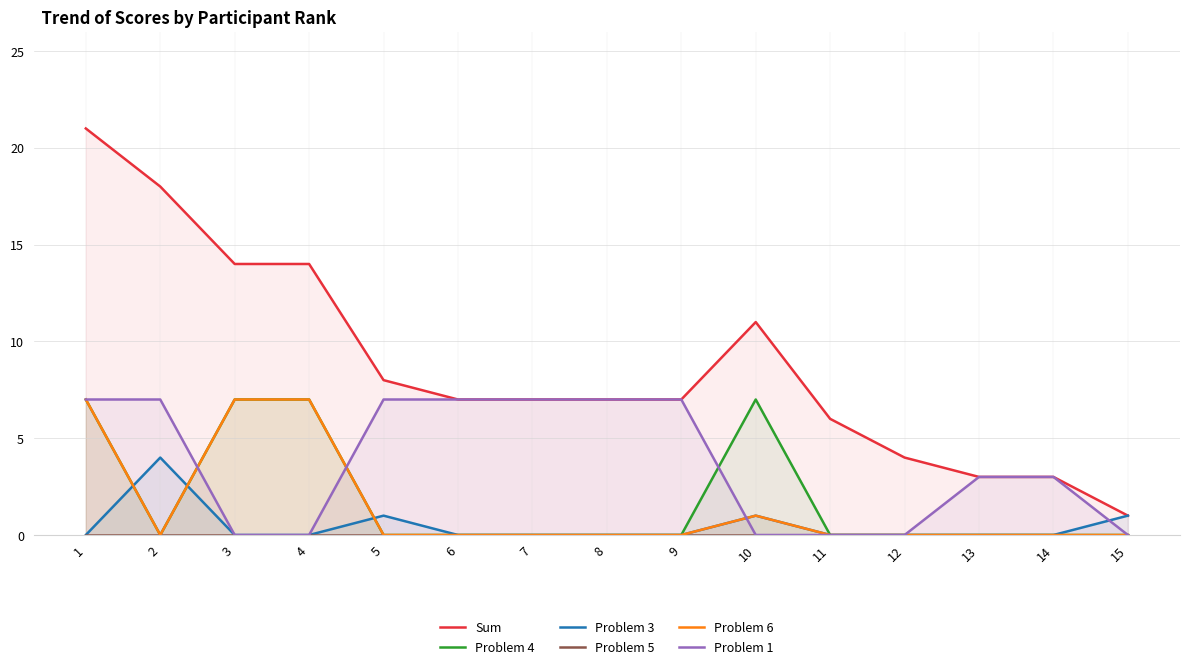

Reading left to right, transcribe all the data shown in this chart.

Sum: 21	18	14	14	8	7	7	7	7	11	6	4	3	3	1
Problem 4: 7	0	7	7	0	0	0	0	0	7	0	0	0	0	0
Problem 3: 0	4	0	0	1	0	0	0	0	1	0	0	0	0	1
Problem 5: 0	0	0	0	0	0	0	0	0	0	0	0	0	0	0
Problem 6: 7	0	7	7	0	0	0	0	0	1	0	0	0	0	0
Problem 1: 7	7	0	0	7	7	7	7	7	0	0	0	3	3	0